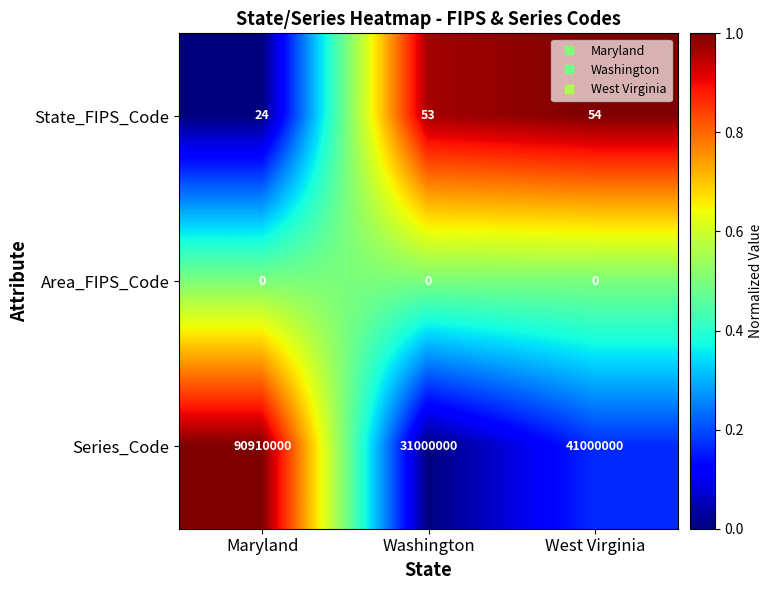

How many series are shown in this chart?

3